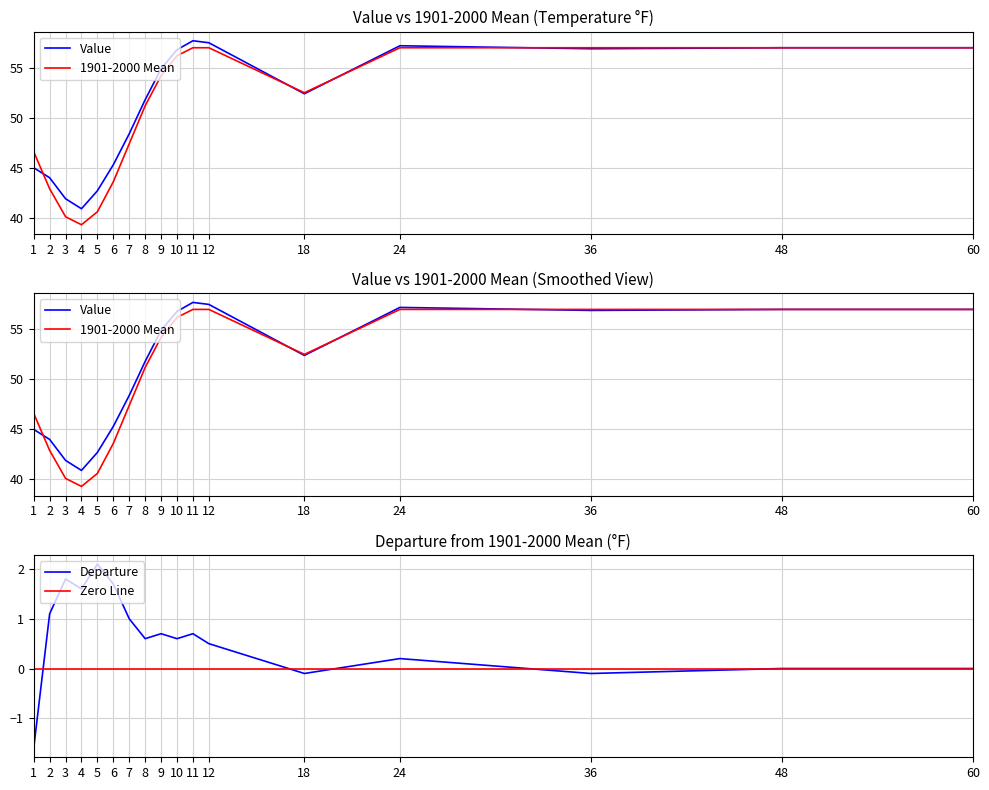

What is the difference between the maximum and minimum values in the Departure series?

3.7